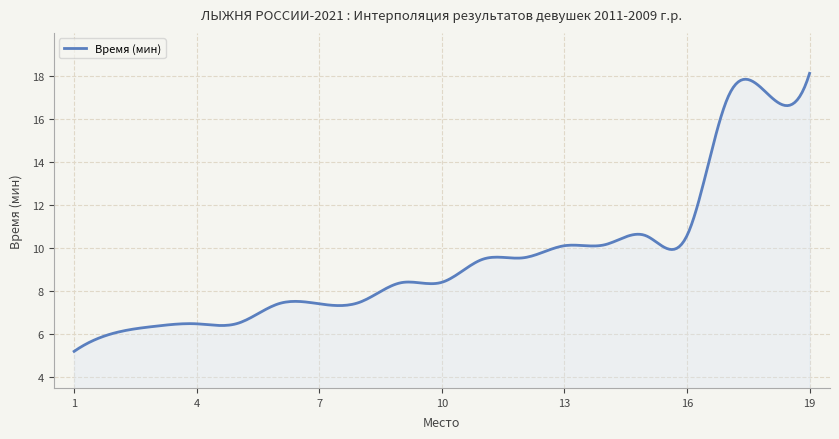

What is the difference between the maximum and minimum values?

12.9